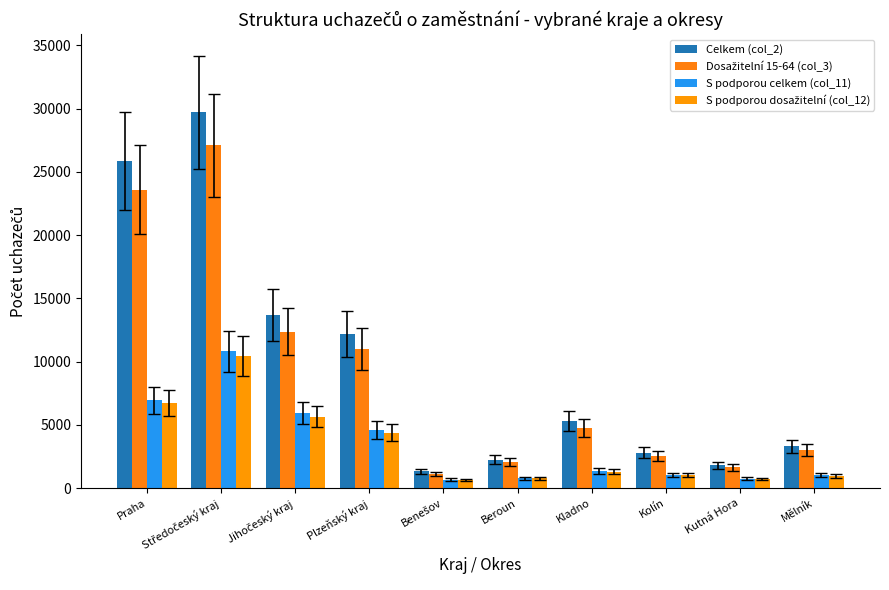

Where is Dosažitelní 15-64 (col_3) nearest to the value 14126?

Jihočeský kraj